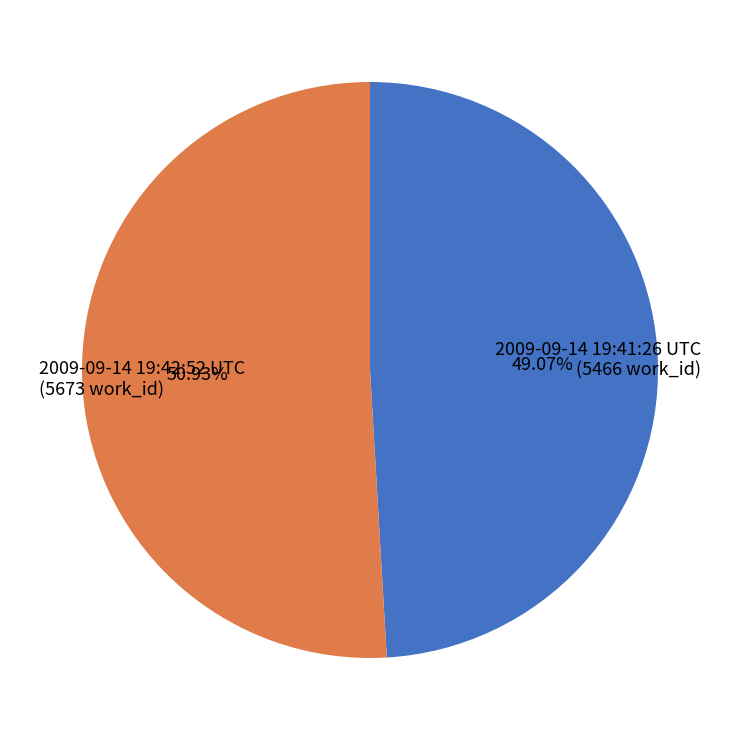

Do 2009-09-14 19:42:52 UTC and 2009-09-14 19:41:26 UTC together represent more than half of the pie?

Yes